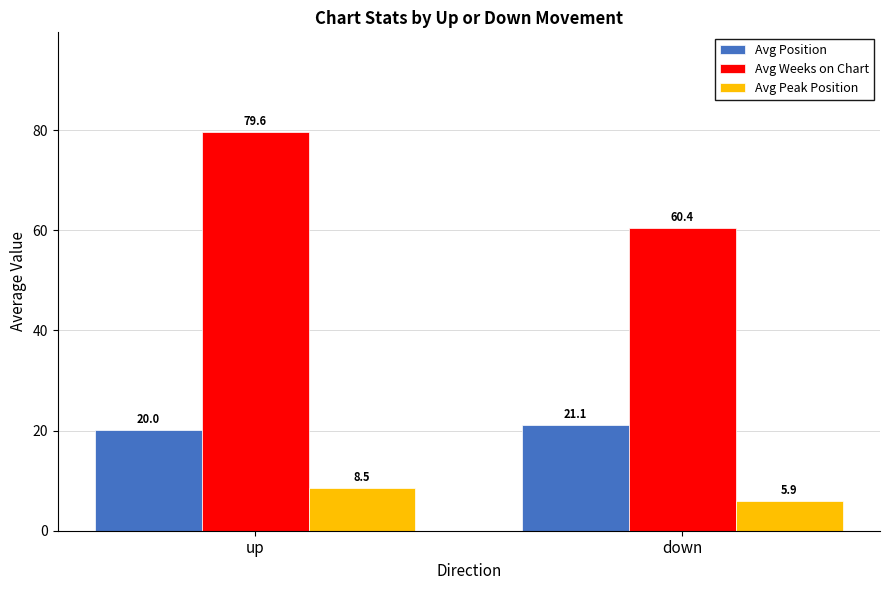

What position from the left is down?

2